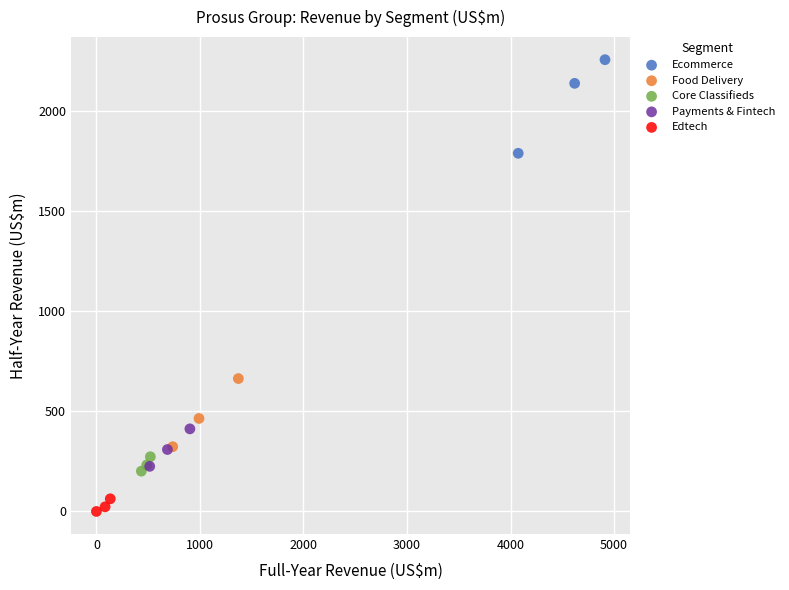

Which series contains the highest Y value?

Ecommerce